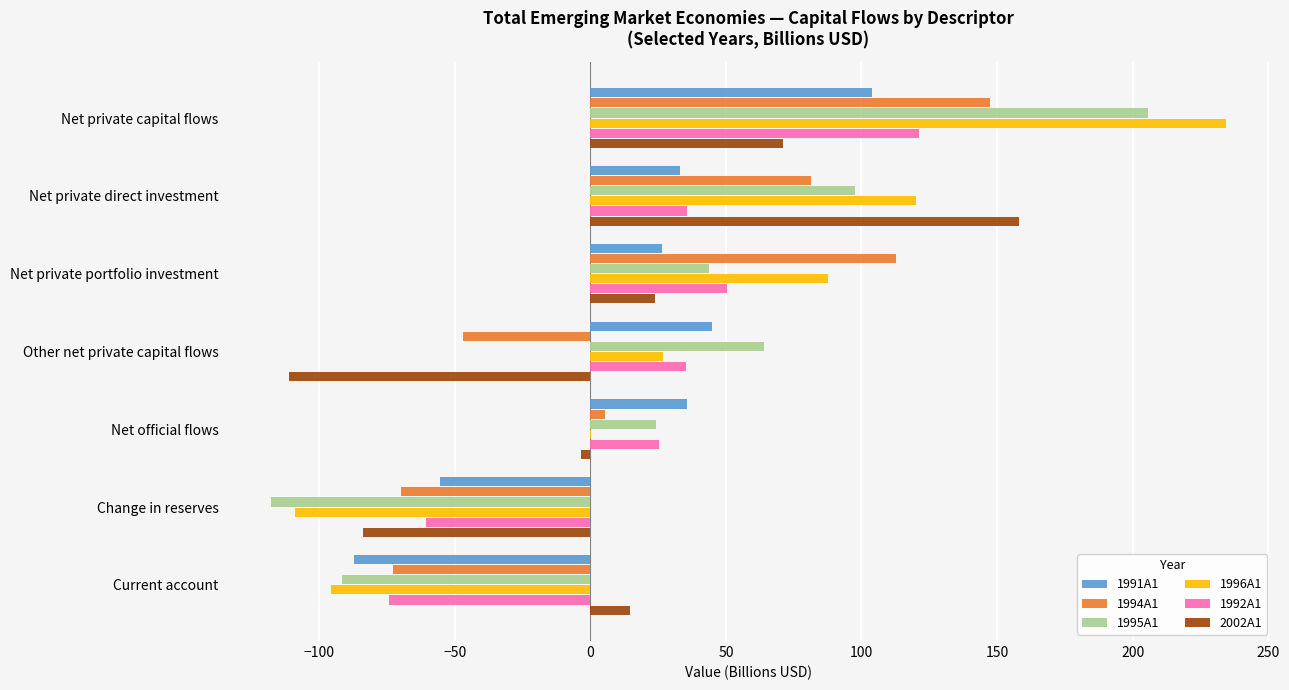

What are all the series names shown in the legend?

1991A1, 1994A1, 1995A1, 1996A1, 1992A1, 2002A1